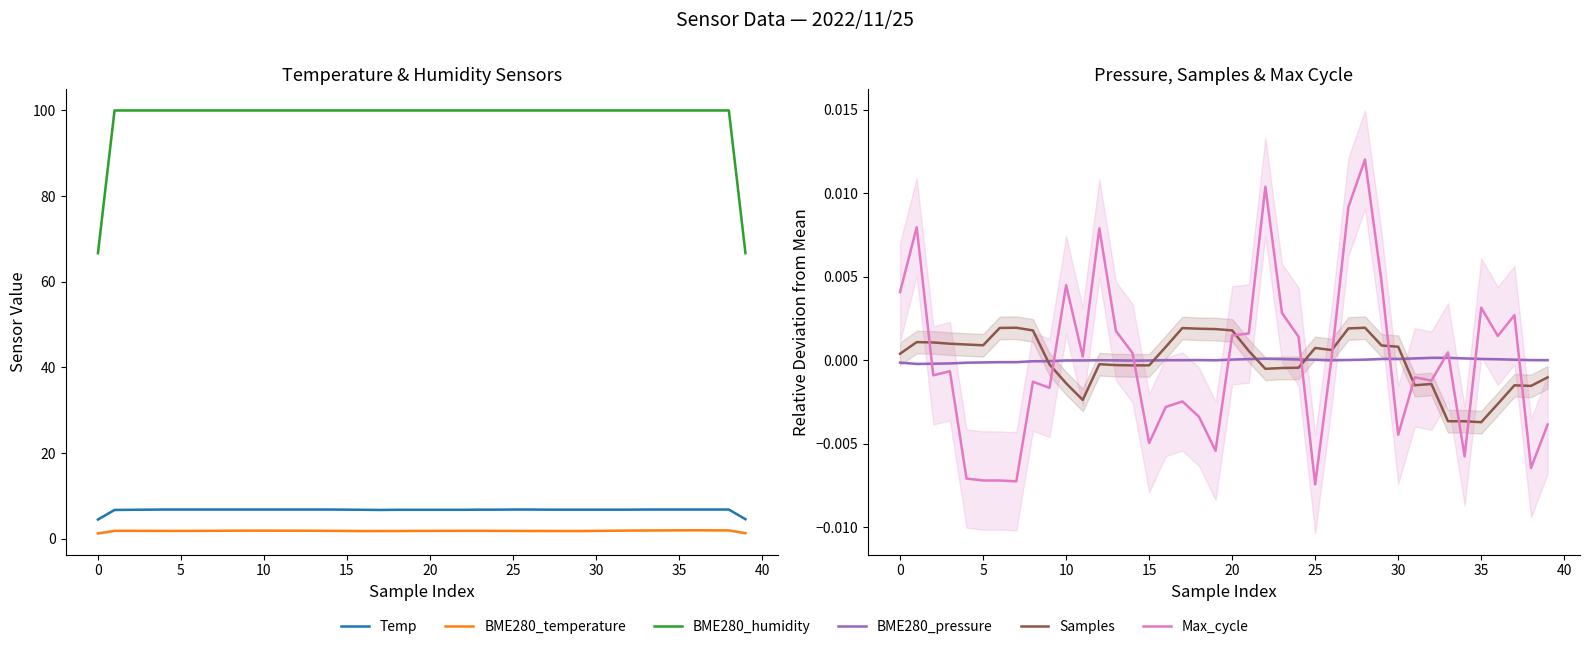

At how many categories does at least one series exceed 66?

40